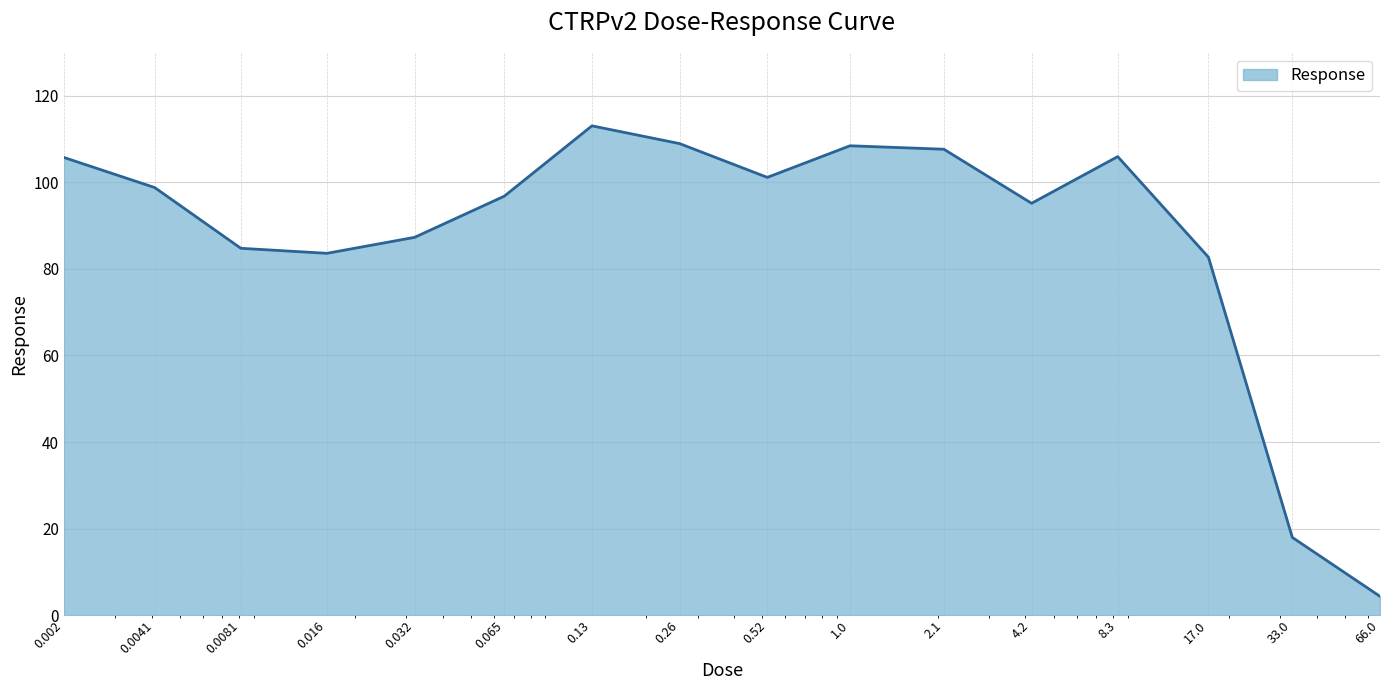

How many categories are shown in the chart?

16